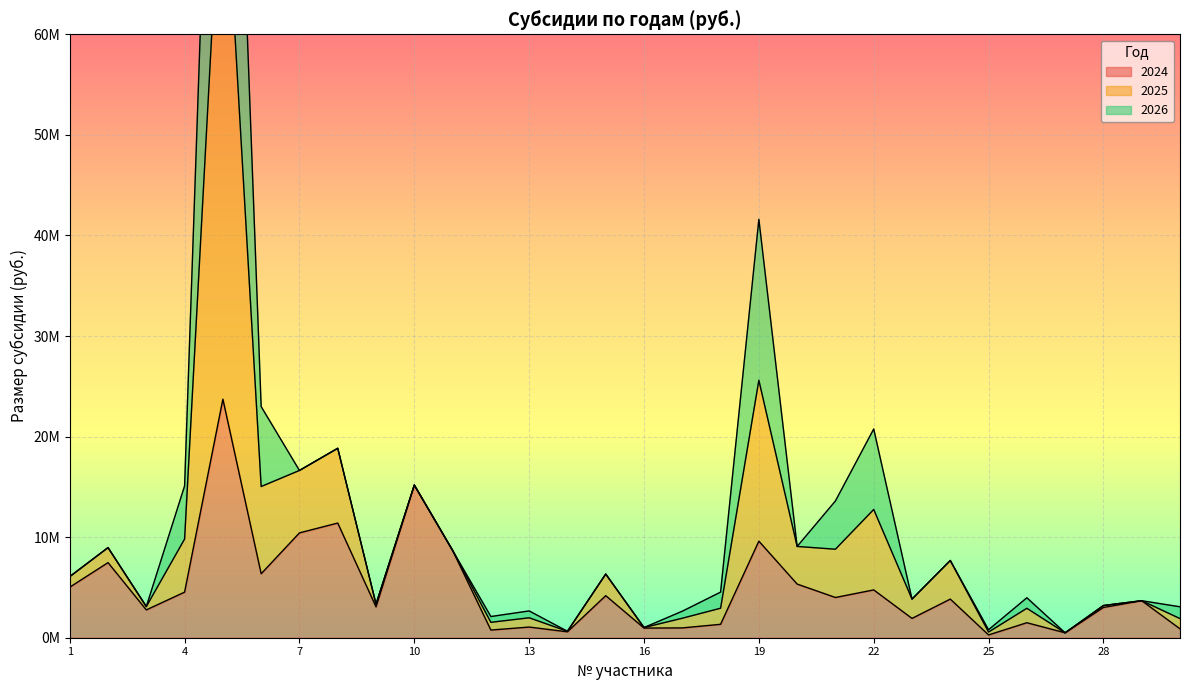

At which category is the sum across all series the highest?

5